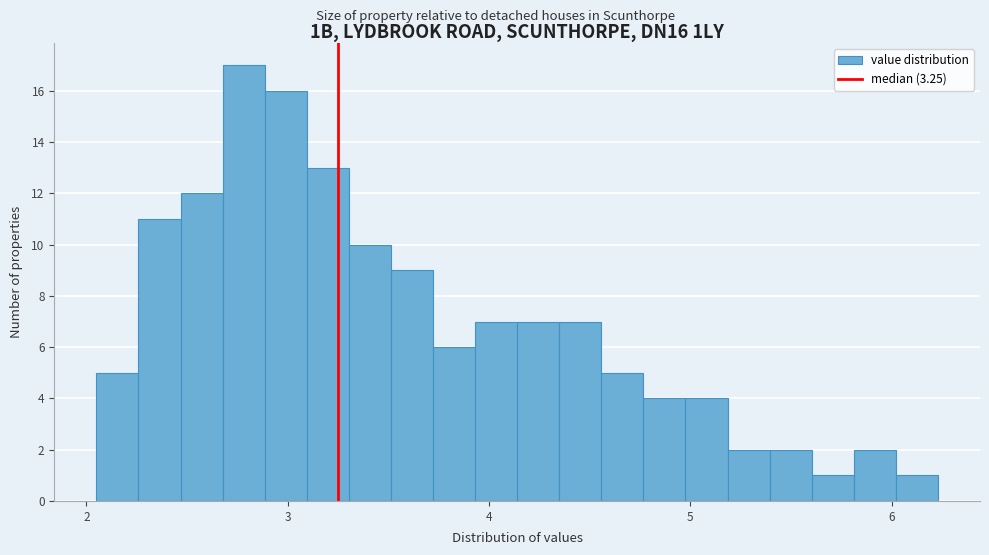

Around what value on the x-axis is the tallest bar? Give the approximate position of its centre, as read against the axis.

2.8